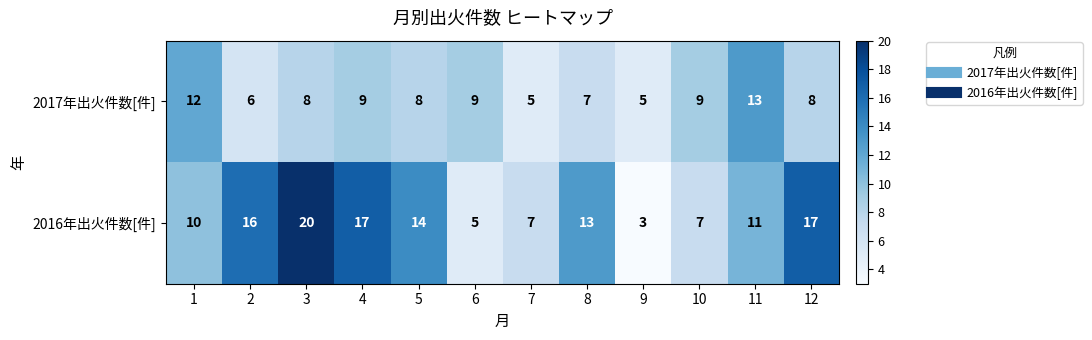

True or false: 2016年出火件数[件] has a value of 5 at 6.

True